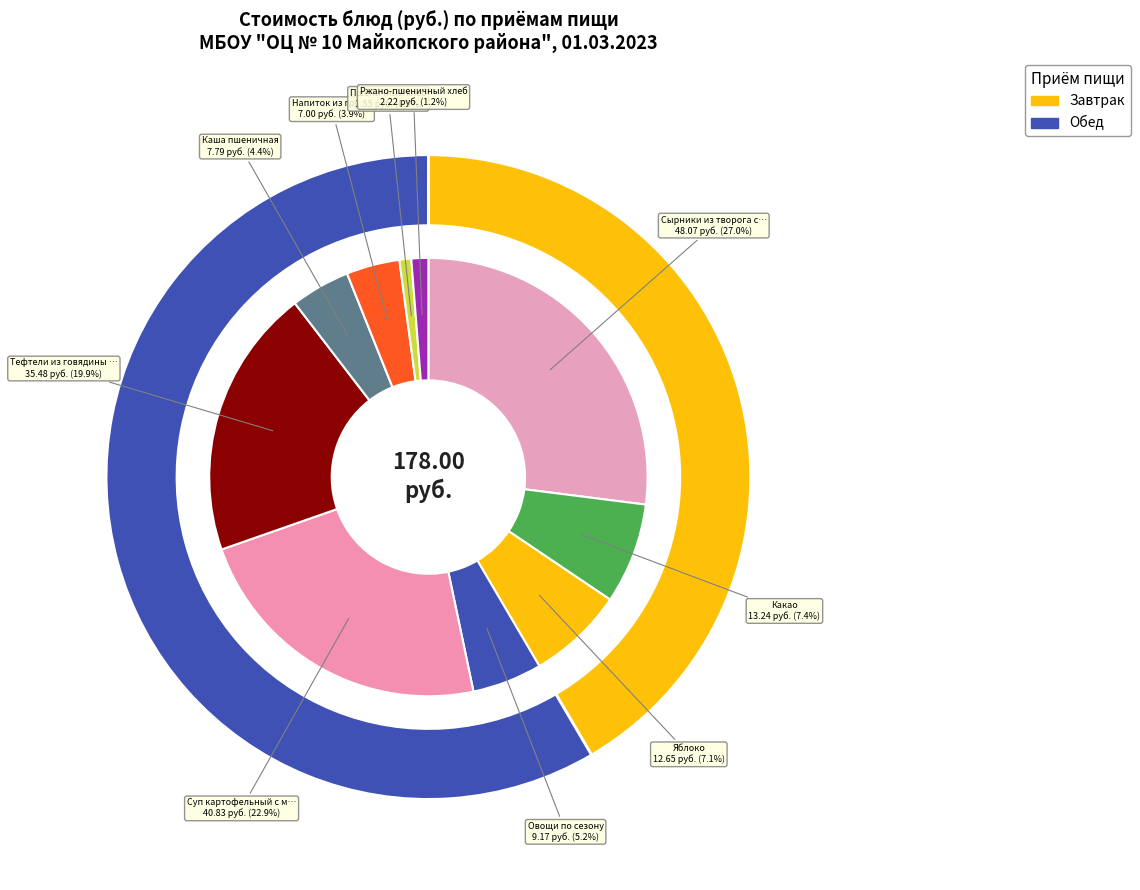

To the nearest percent, what is the difference between the Тефтели из говядины с рисом and Какао slice percentages?

12%